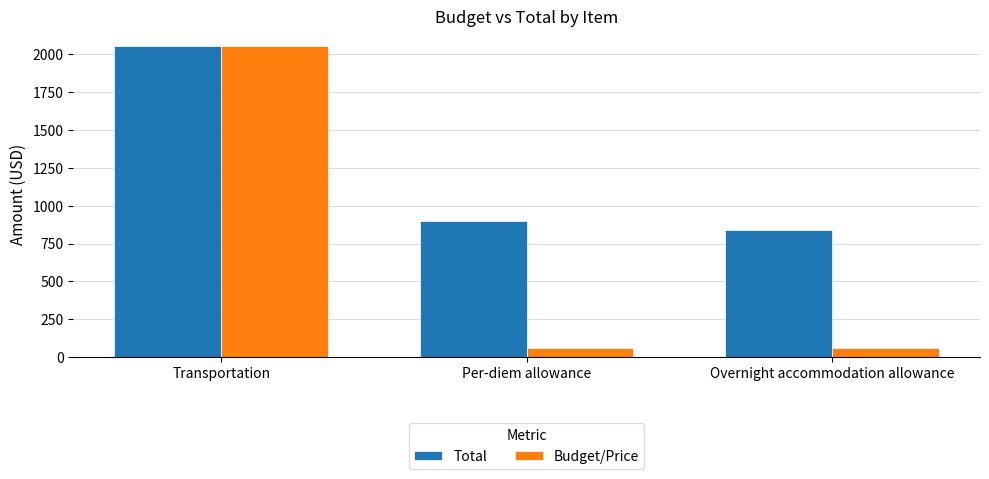

What position from the left is Transportation?

1